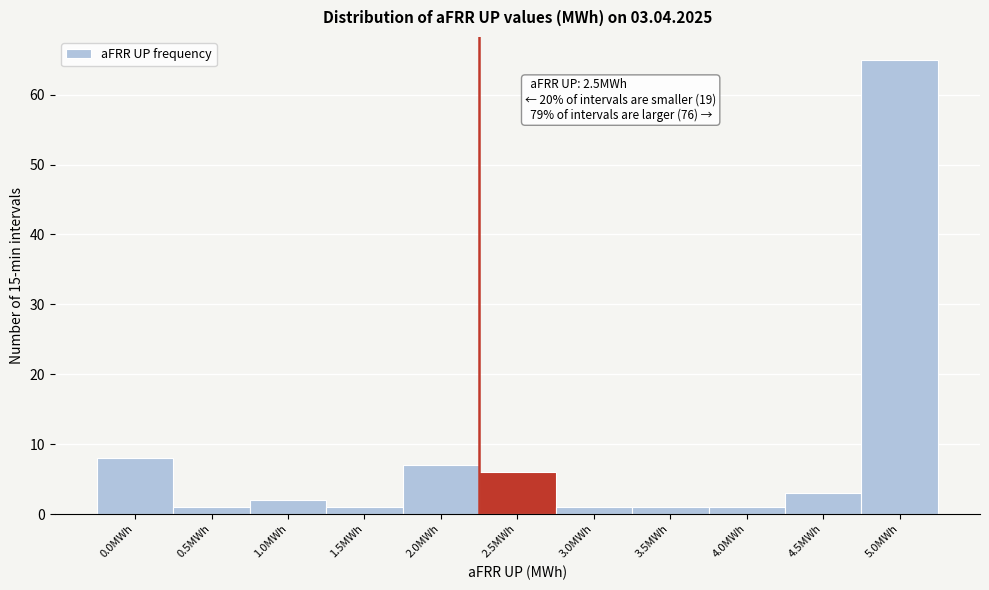

Reading right to left, list all the values displayed in this chart.

5.0MWh=65	4.5MWh=3	4.0MWh=1	3.5MWh=1	3.0MWh=1	2.5MWh=6	2.0MWh=7	1.5MWh=1	1.0MWh=2	0.5MWh=1	0.0MWh=8